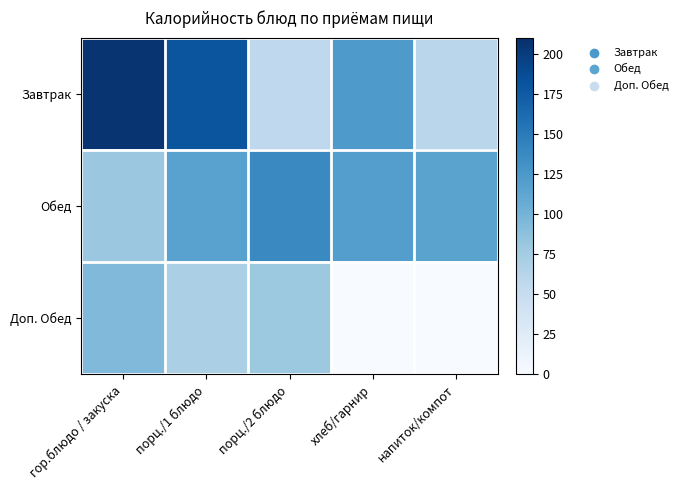

Reading left to right, what are all the values shown in this chart?

Завтрак: гор.блюдо / закуска=205.3	порц./1 блюдо=180.0	порц./2 блюдо=56.3	хлеб/гарнир=123.1	напиток/компот=60.5
Обед: гор.блюдо / закуска=79.7	порц./1 блюдо=116.3	порц./2 блюдо=137.8	хлеб/гарнир=119.0	напиток/компот=115.6
Доп. Обед: гор.блюдо / закуска=94.0	порц./1 блюдо=70.5	порц./2 блюдо=79.2	хлеб/гарнир=0.0	напиток/компот=0.0